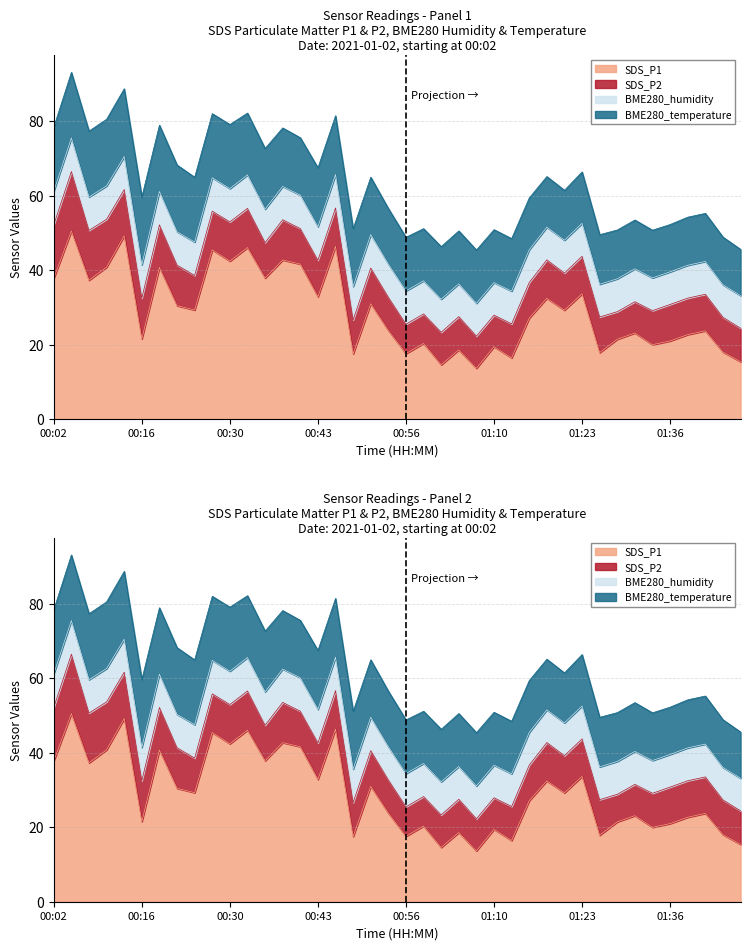

What is the label of the 12th point from the right?

01:18